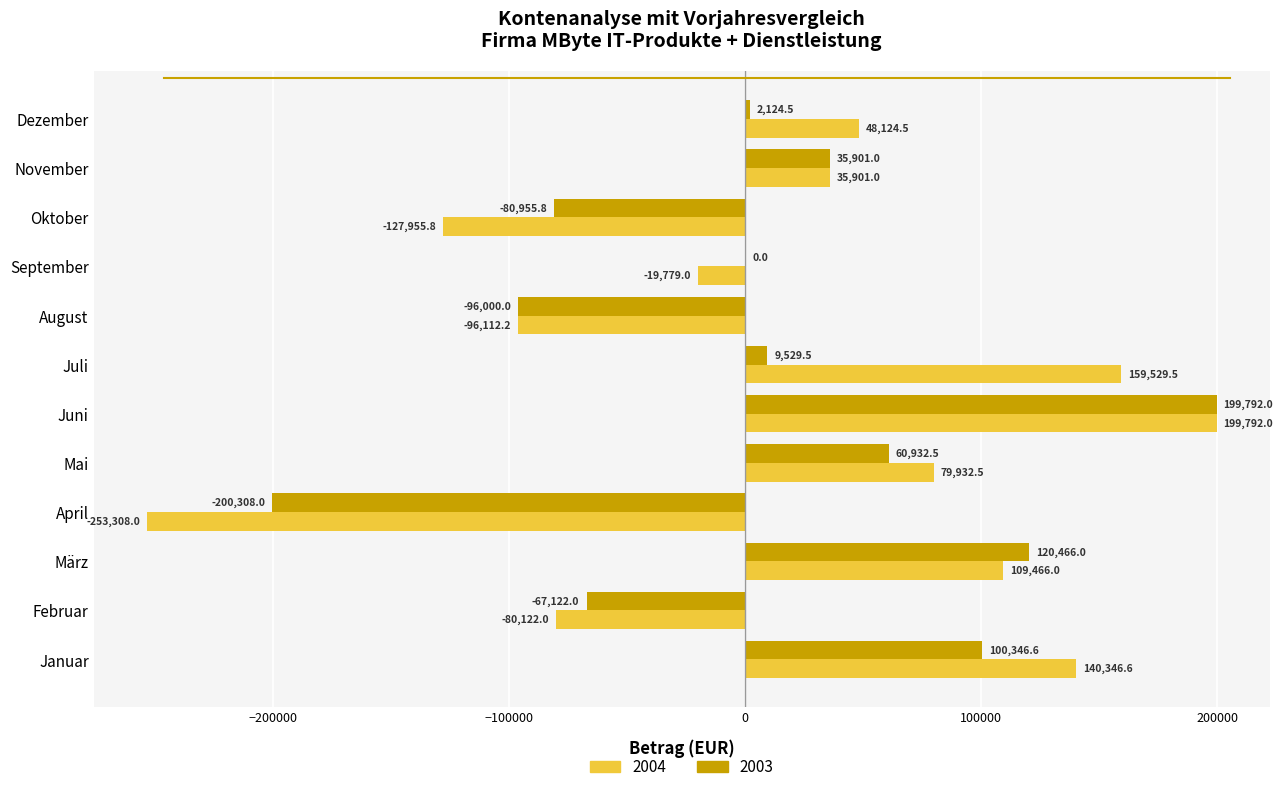

Is the value of 2003 at November greater than the value of 2004 at August?

Yes